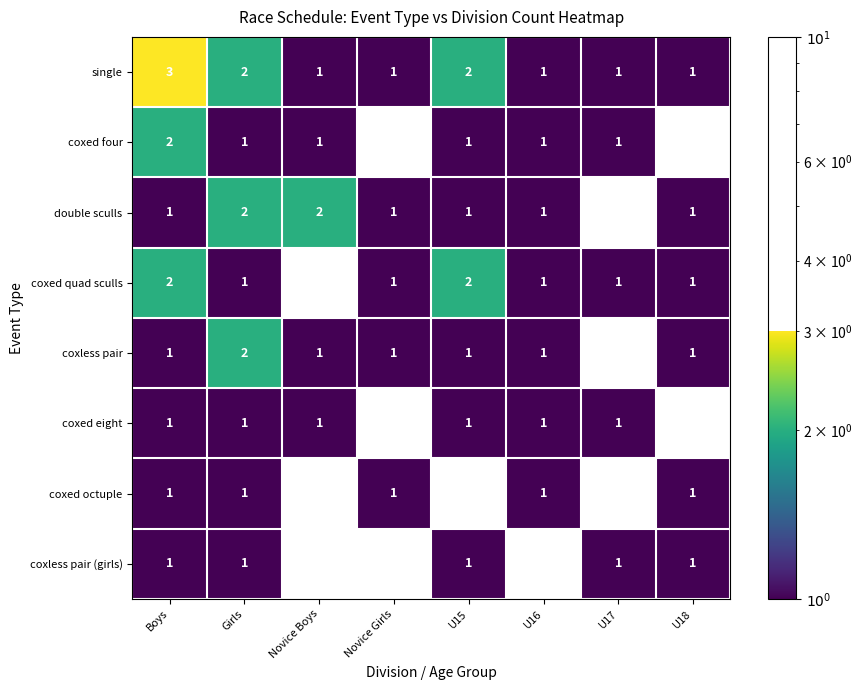

Is the value of double sculls at Novice Boys greater than the value of coxless pair (girls) at U15?

Yes